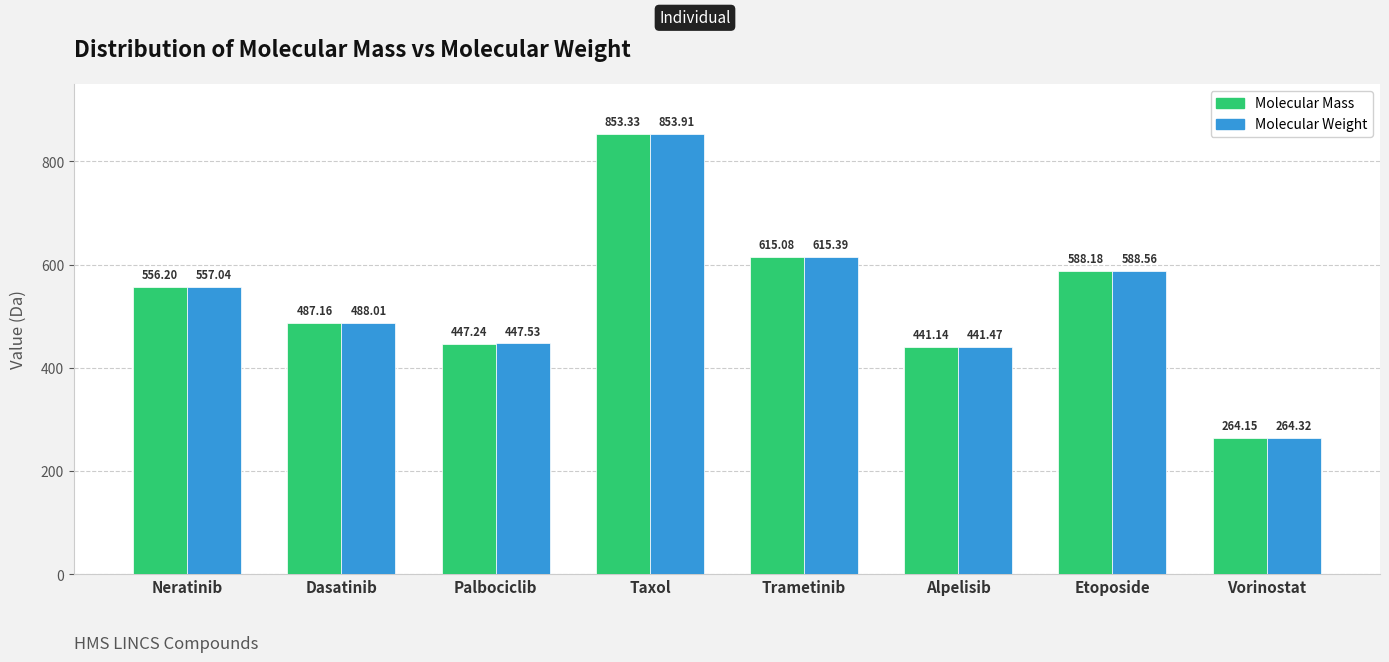

Which label corresponds to the largest value in the chart?

Taxol